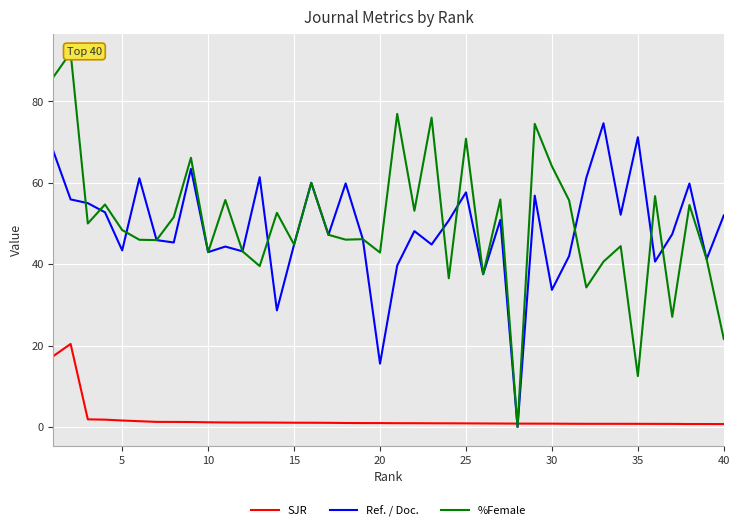

The Ref. / Doc. series shows 52.0 at 40. True or false?

True